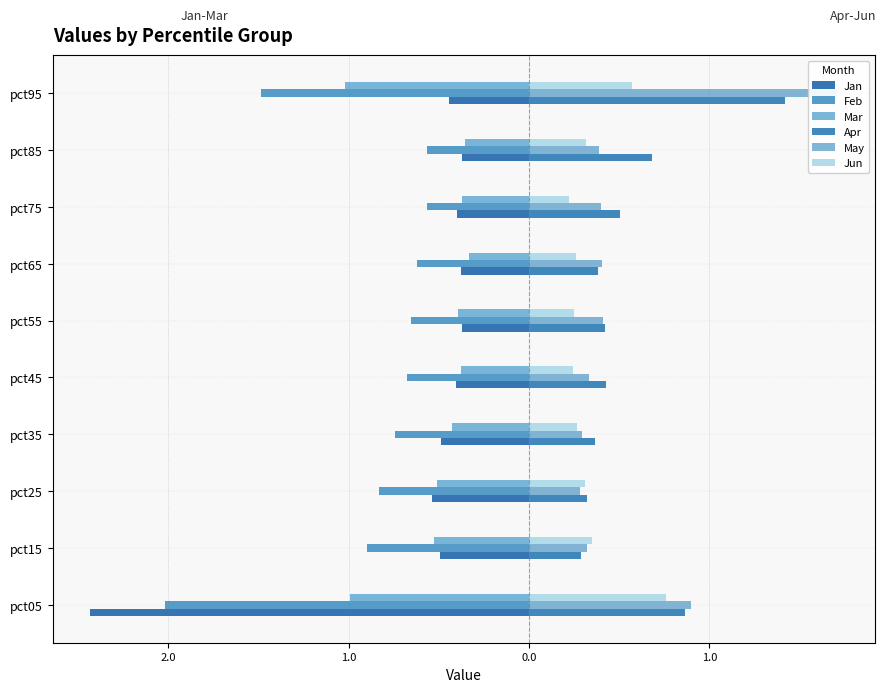

What is the lowest value of the Apr series?

0.3